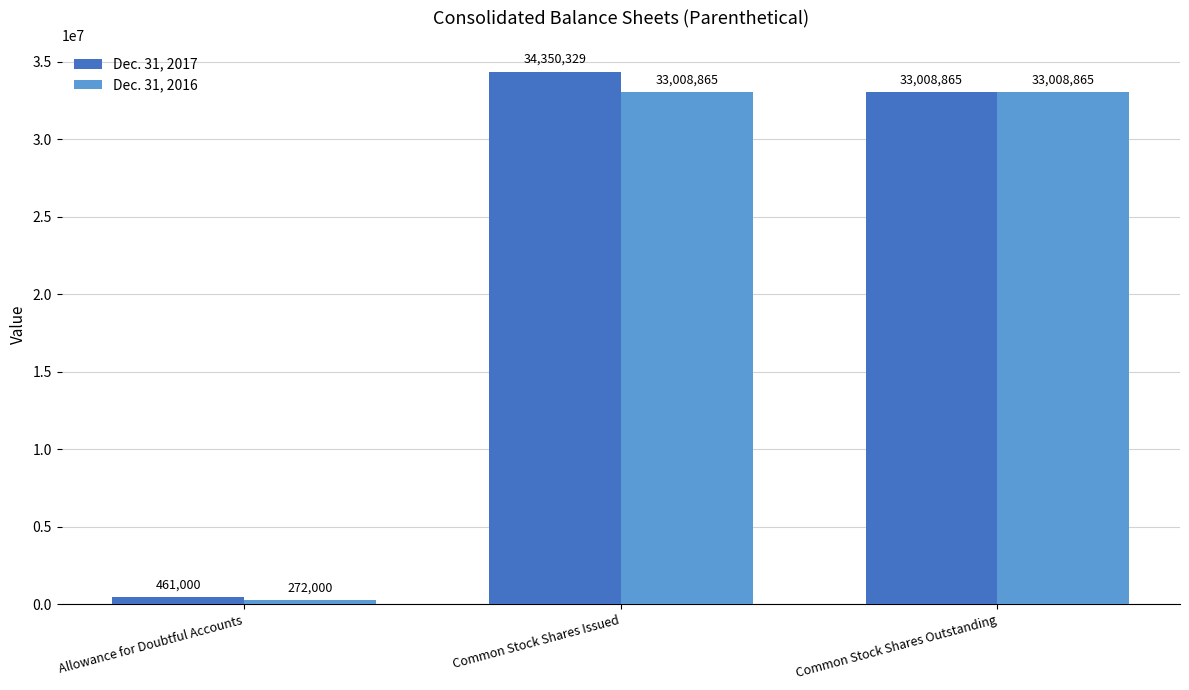

What is the sum of all Dec. 31, 2017 values?

67820194